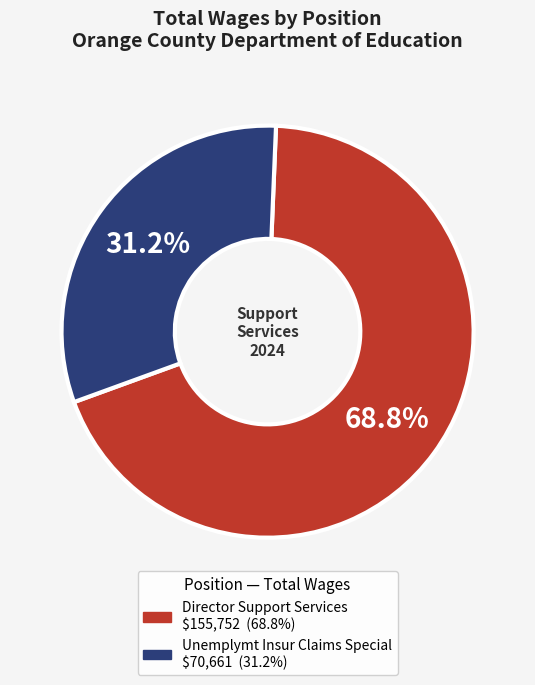

The Director Support Services slice represents 60% of the pie. True or false?

False